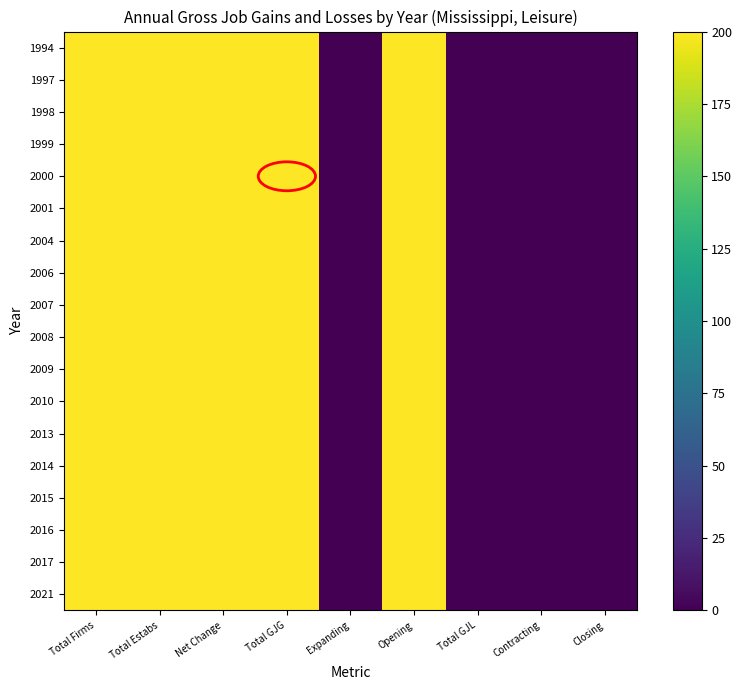

Which label corresponds to the largest value in the chart?

Total Firms